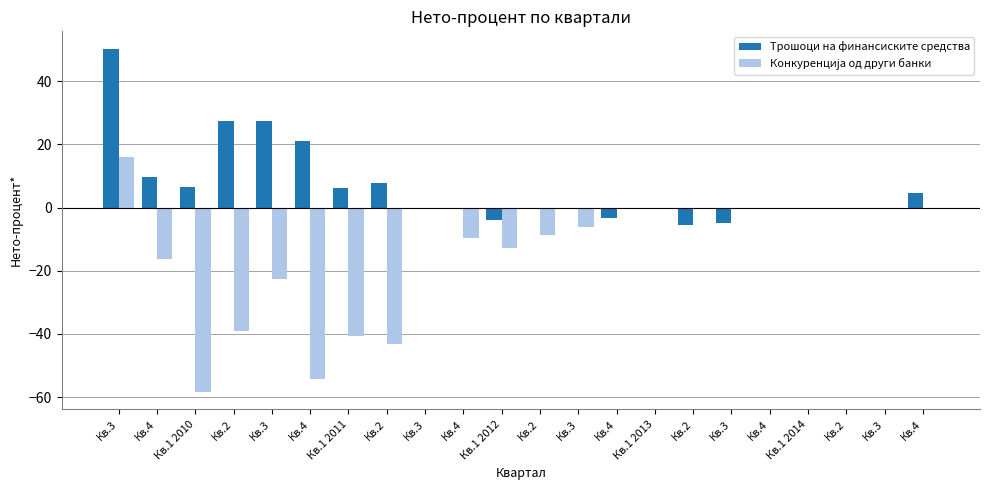

Reading left to right, extract all data points from this chart.

Трошоци на финансиските средства: Кв.3=50.3	Кв.4=9.7	Кв.1 2010=6.5	Кв.2=27.4	Кв.3=27.4	Кв.4=20.9	Кв.1 2011=6.3	Кв.2=7.6	Кв.3=0.0	Кв.4=0.0	Кв.1 2012=-3.8	Кв.2=0.0	Кв.3=0.0	Кв.4=-3.3	Кв.1 2013=0.0	Кв.2=-5.5	Кв.3=-4.8	Кв.4=0.0	Кв.1 2014=0.0	Кв.2=0.0	Кв.3=0.0	Кв.4=4.5
Конкуренција од други банки: Кв.3=16.1	Кв.4=-16.4	Кв.1 2010=-58.4	Кв.2=-39.1	Кв.3=-22.7	Кв.4=-54.2	Кв.1 2011=-40.8	Кв.2=-43.3	Кв.3=0.0	Кв.4=-9.5	Кв.1 2012=-12.7	Кв.2=-8.6	Кв.3=-6.2	Кв.4=0.0	Кв.1 2013=0.0	Кв.2=0.0	Кв.3=0.0	Кв.4=0.0	Кв.1 2014=0.0	Кв.2=0.0	Кв.3=0.0	Кв.4=0.0